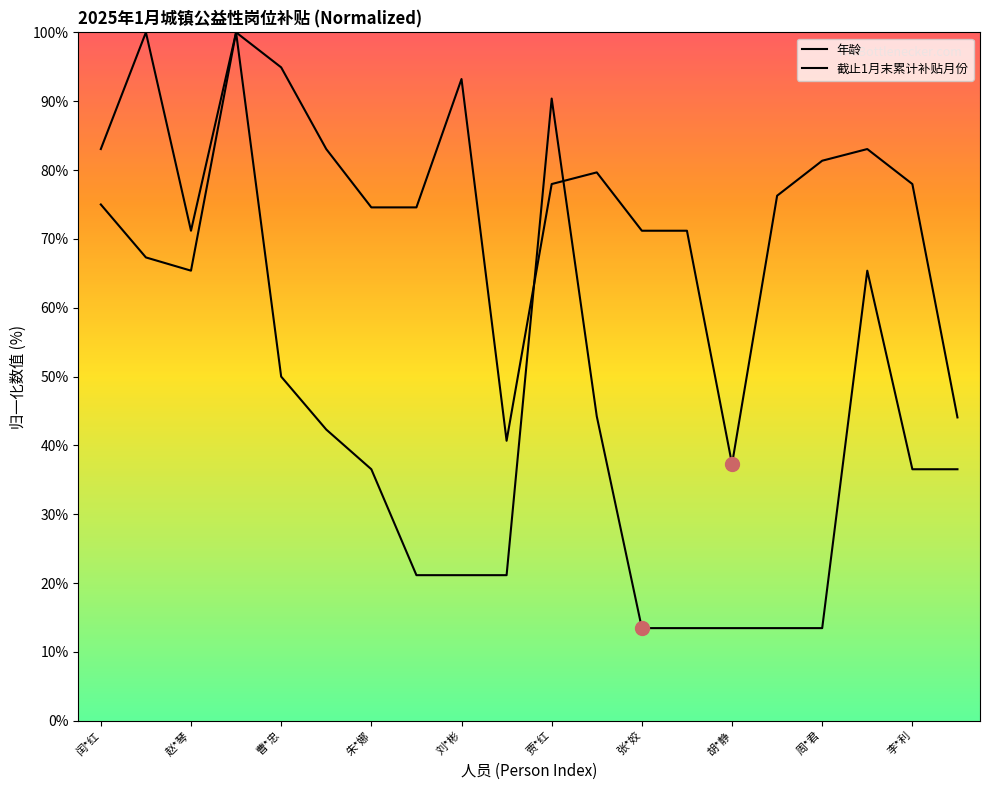

What position from the right is 赵*林?

17